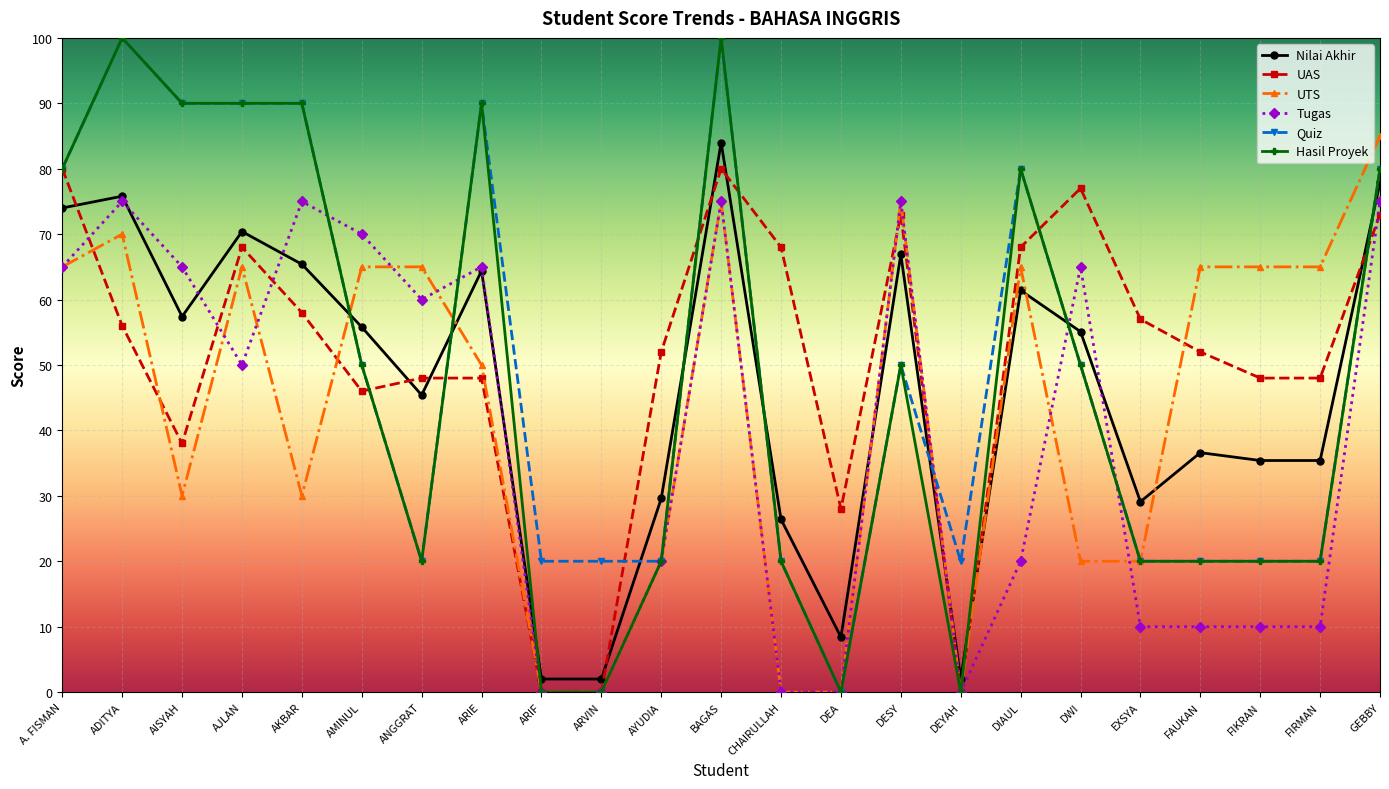

Reading right to left, list all the values displayed in this chart.

Nilai Akhir: 77.9	35.4	35.4	36.6	29.1	55.1	61.4	2.0	66.9	8.4	26.4	84.0	29.6	2.0	2.0	64.4	45.4	55.8	65.4	70.4	57.4	75.8	74.0
UAS: 73.0	48.0	48.0	52.0	57.0	77.0	68.0	0.0	73.0	28.0	68.0	80.0	52.0	0.0	0.0	48.0	48.0	46.0	58.0	68.0	38.0	56.0	80.0
UTS: 85.0	65.0	65.0	65.0	20.0	20.0	65.0	0.0	75.0	0.0	0.0	75.0	20.0	0.0	0.0	50.0	65.0	65.0	30.0	65.0	30.0	70.0	65.0
Tugas: 75.0	10.0	10.0	10.0	10.0	65.0	20.0	0.0	75.0	0.0	0.0	75.0	20.0	0.0	0.0	65.0	60.0	70.0	75.0	50.0	65.0	75.0	65.0
Quiz: 80.0	20.0	20.0	20.0	20.0	50.0	80.0	20.0	50.0	0.0	20.0	100.0	20.0	20.0	20.0	90.0	20.0	50.0	90.0	90.0	90.0	100.0	80.0
Hasil Proyek: 80.0	20.0	20.0	20.0	20.0	50.0	80.0	0.0	50.0	0.0	20.0	100.0	20.0	0.0	0.0	90.0	20.0	50.0	90.0	90.0	90.0	100.0	80.0